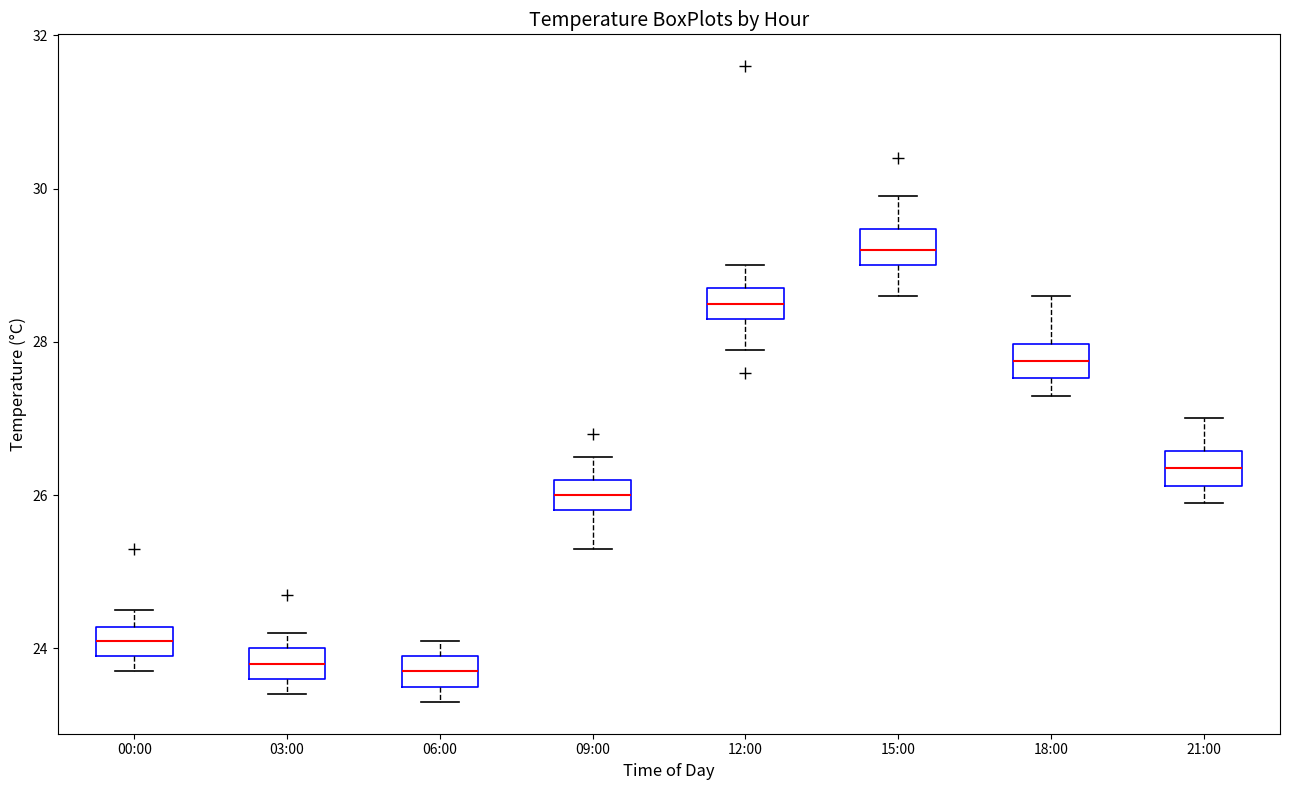

Reading left to right, read every box against the y-axis: the position of its median line, the range the box covers, and the ends of its whiskers. The values are not printed on the chart, so give them approximately, as read against the axis.

00:00: median 24.2 (inside the box), box 24.0 to 24.2, whiskers 23.8 to 24.6
03:00: median 23.8, box 23.6 to 24.0, whiskers 23.4 to 24.2
06:00: median 23.8, box 23.6 to 24.0, whiskers 23.4 to 24.2
09:00: median 26.0, box 25.8 to 26.2, whiskers 25.4 to 26.6
12:00: median 28.6, box 28.4 to 28.8, whiskers 28.0 to 29.0
15:00: median 29.2, box 29.0 to 29.4, whiskers 28.6 to 30.0
18:00: median 27.8, box 27.6 to 28.0, whiskers 27.4 to 28.6
21:00: median 26.4, box 26.2 to 26.6, whiskers 26.0 to 27.0